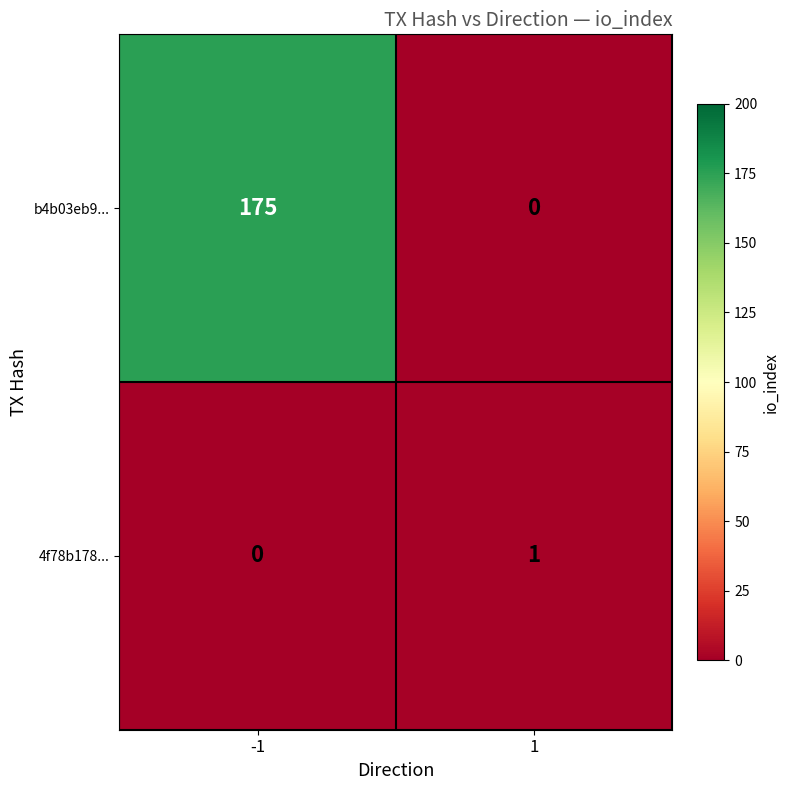

Rank the series at -1 from lowest to highest value.

4f78b178..., b4b03eb9...